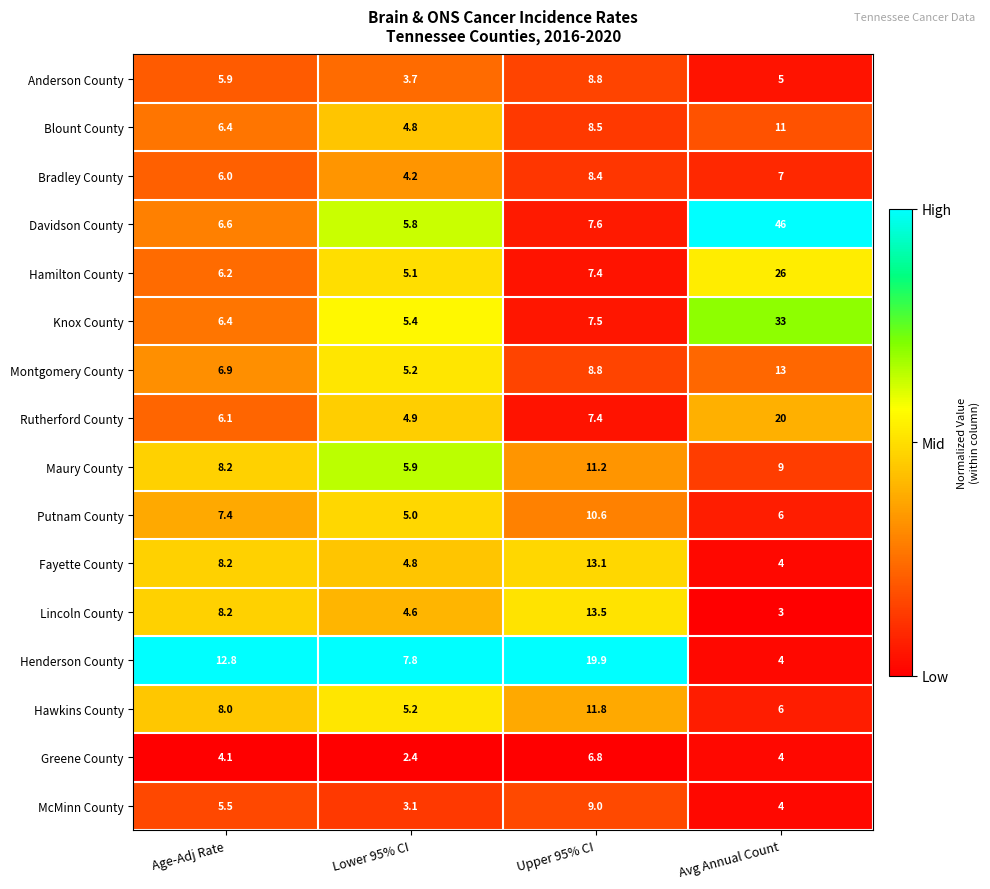

At which category is the sum across all series the highest?

Avg Annual Count